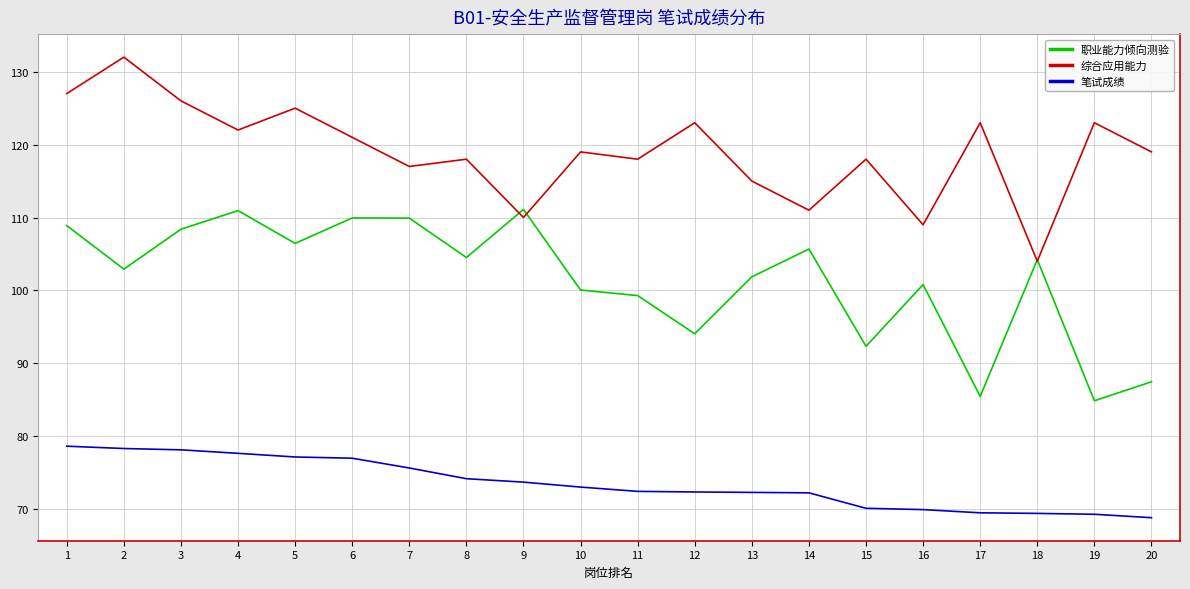

After their last crossing, which series has the higher values: 职业能力倾向测验 or 综合应用能力?

综合应用能力